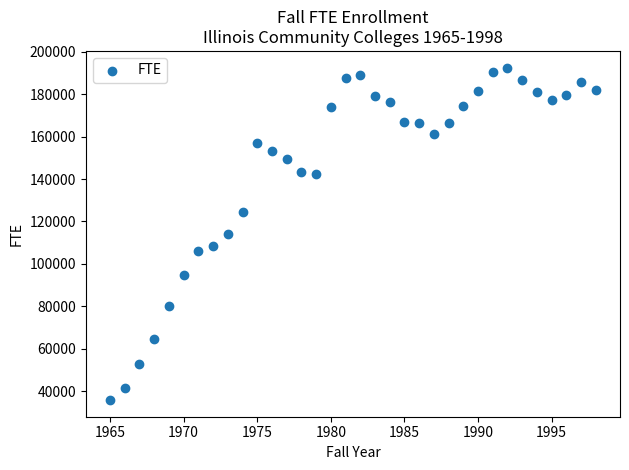

What is the range of X values (max minus min)?

33.0